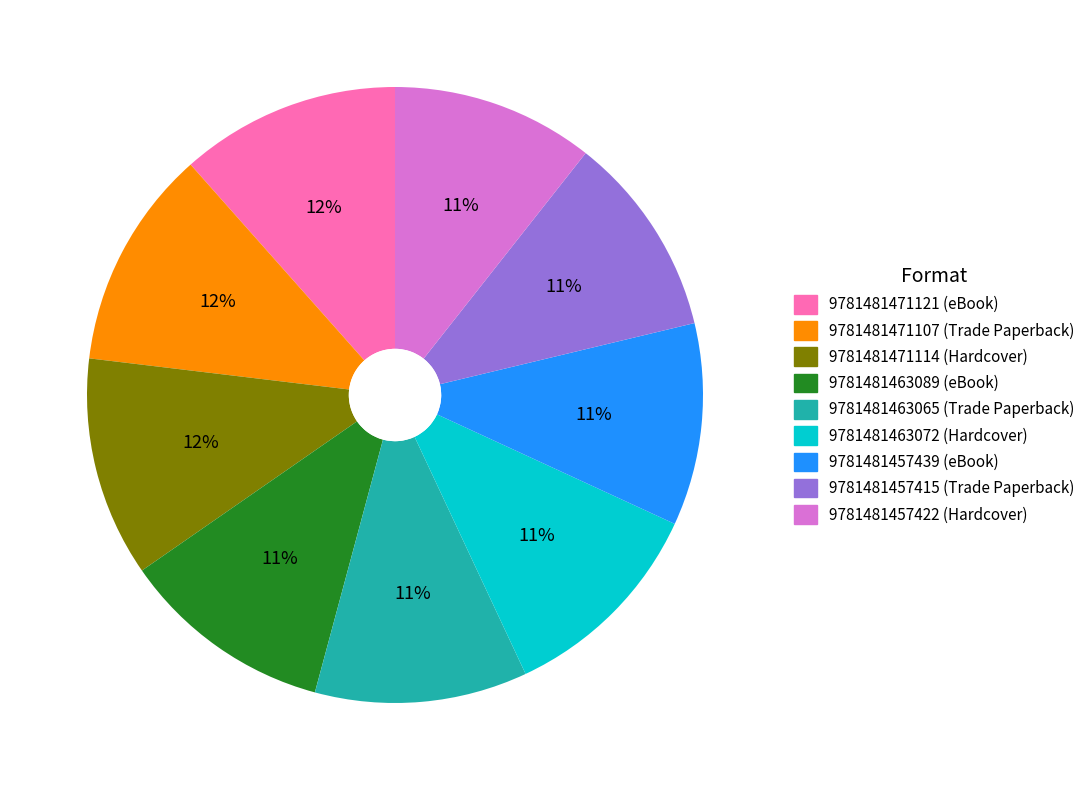

Is there any slice that represents more than half of the pie?

No